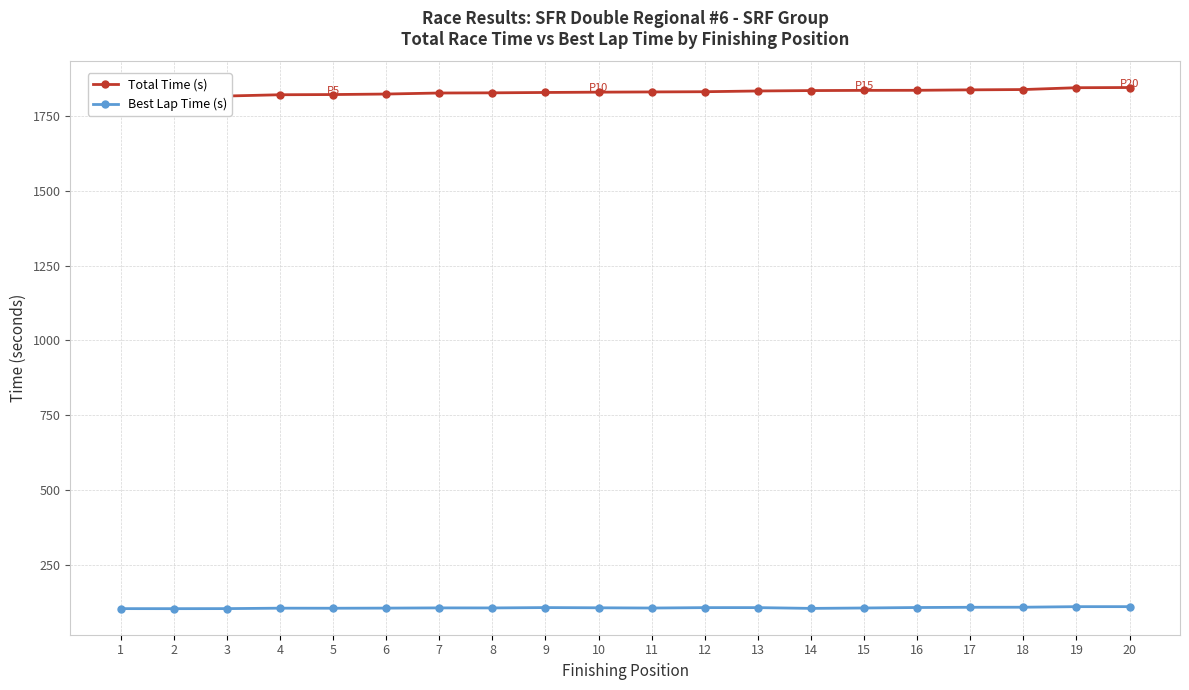

Which label corresponds to the smallest value in the chart?

2